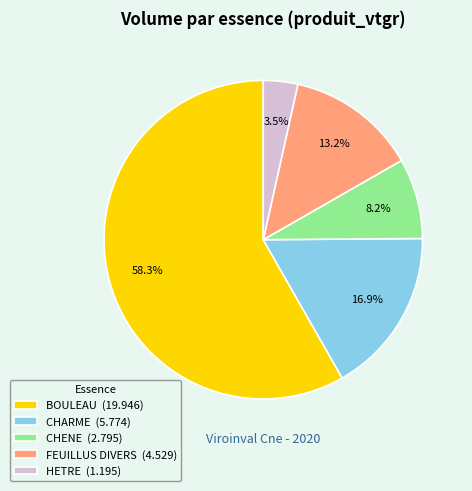

True or false: CHARME accounts for 17% of the total.

True